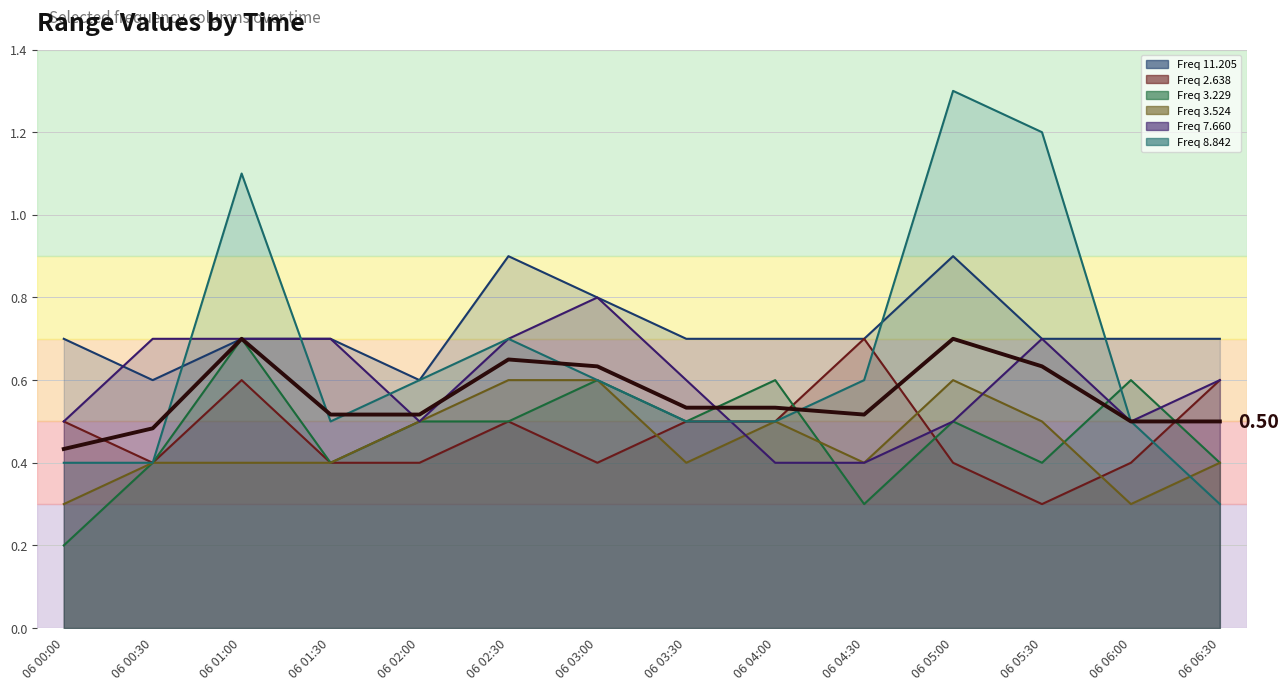

What is the difference between the values at 06 05:30 and 06 03:30?

0.1